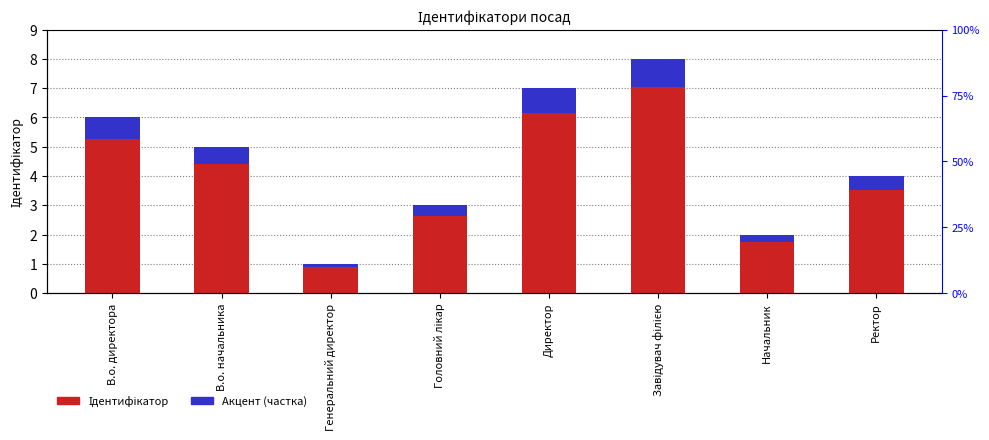

What is the value of the Ідентифікатор bar at the 6th from the left?

8.0